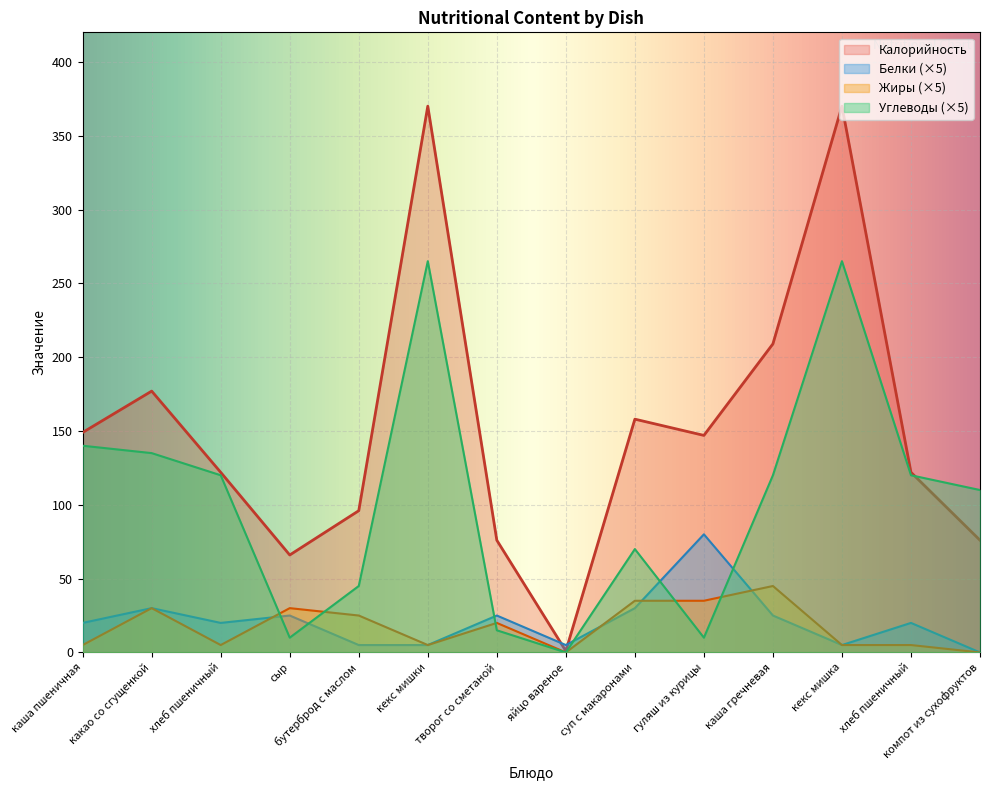

What is the total value across all series at каша пшеничная?

314